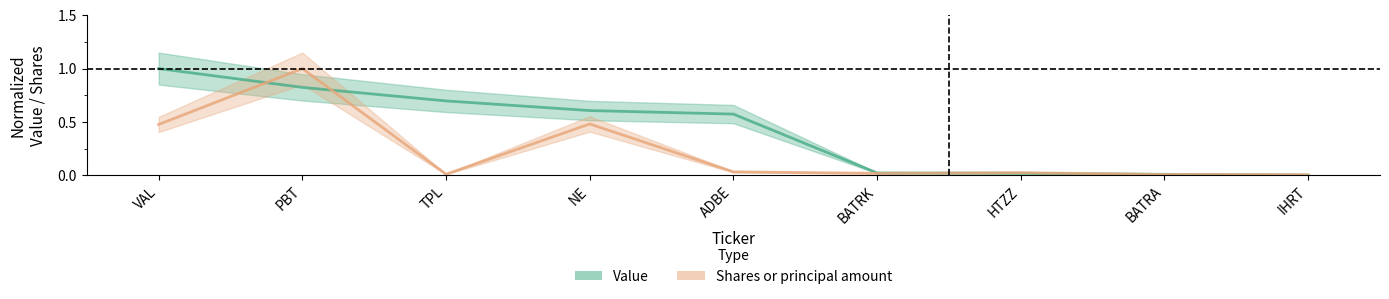

Which series ends up on top after the final intersection of Shares or principal amount and Value?

Shares or principal amount